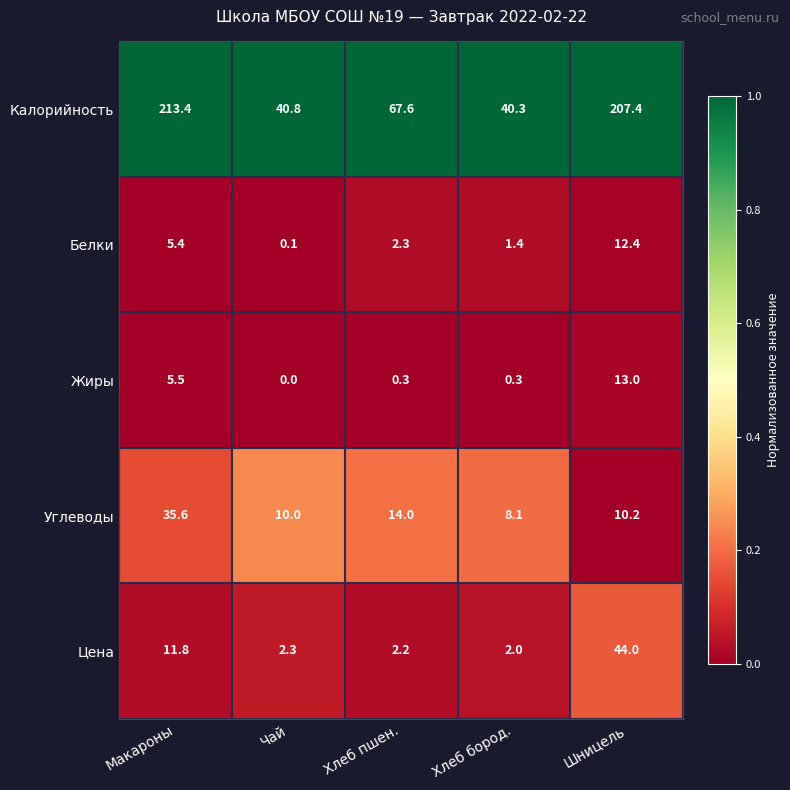

What is the average value of the Калорийность series?

113.9